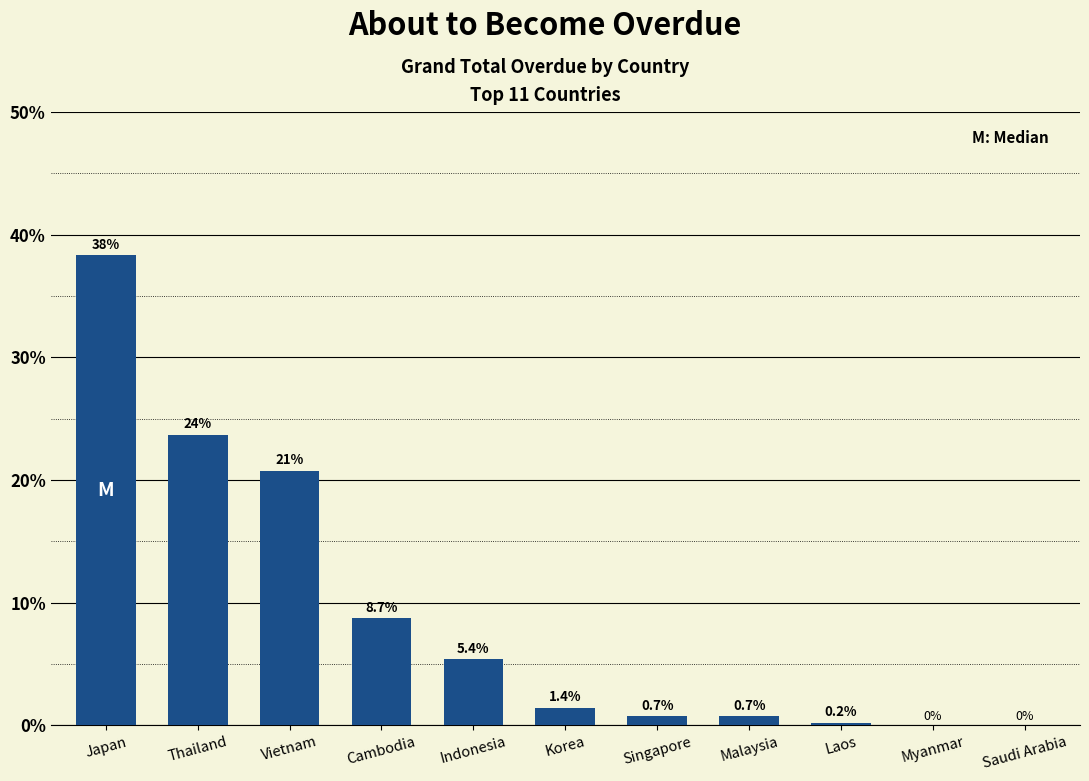

Reading left to right, transcribe all the data shown in this chart.

Japan=38.3	Thailand=23.7	Vietnam=20.7	Cambodia=8.7	Indonesia=5.4	Korea=1.4	Singapore=0.7	Malaysia=0.7	Laos=0.2	Myanmar=0.0	Saudi Arabia=0.0